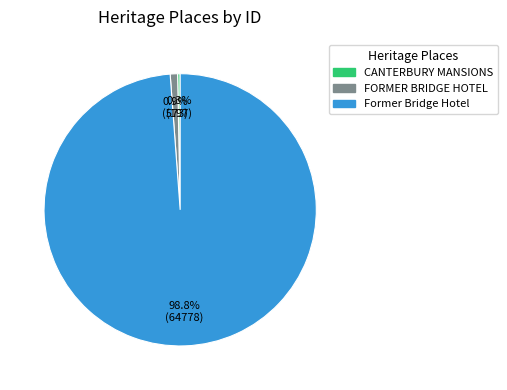

Which has a higher value, FORMER BRIDGE HOTEL or Former Bridge Hotel?

Former Bridge Hotel